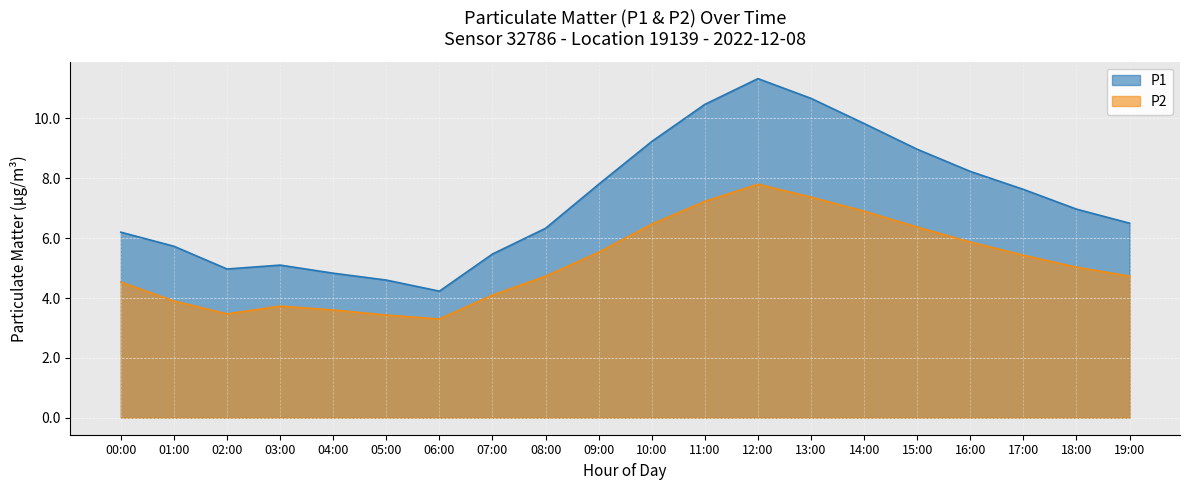

Which series changed the most between 01:00 and 12:00?

P1